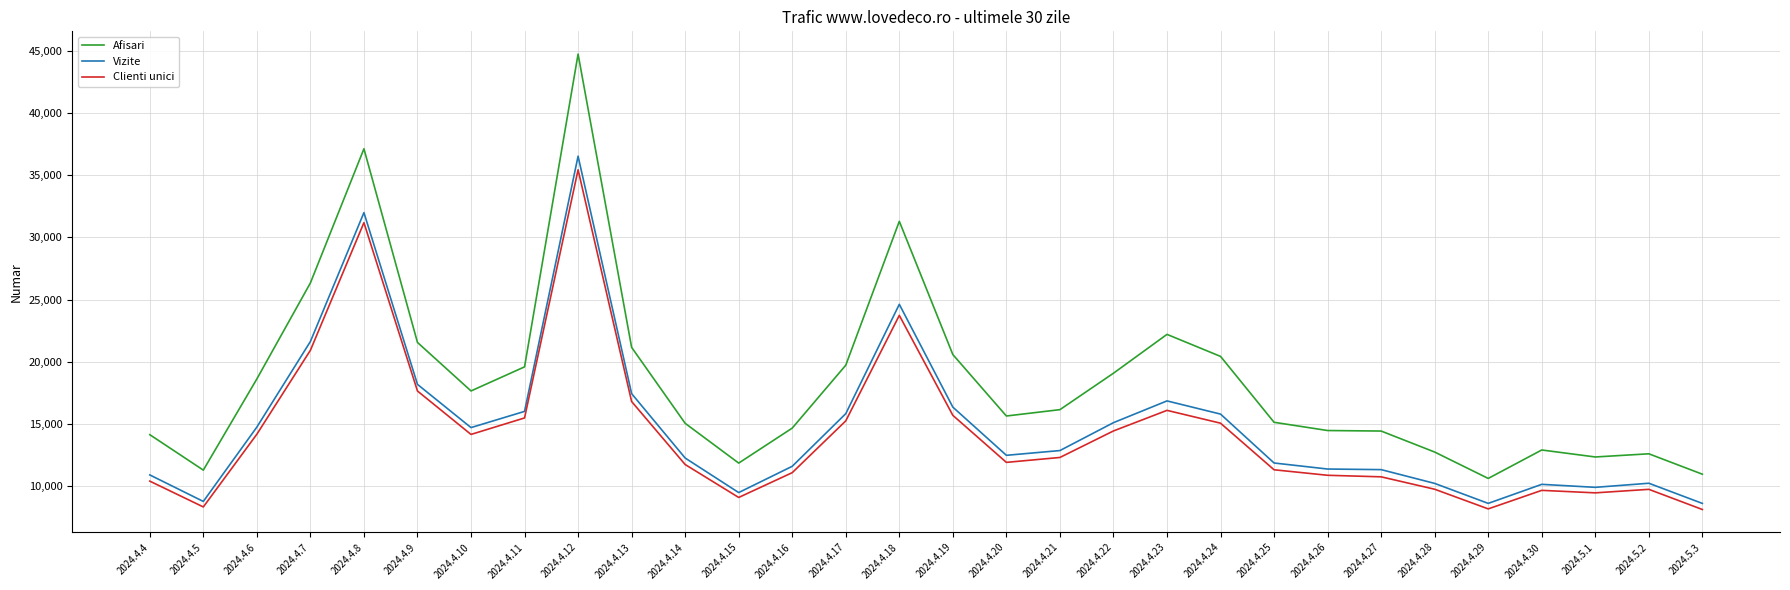

What is the maximum value shown in the chart?

44742